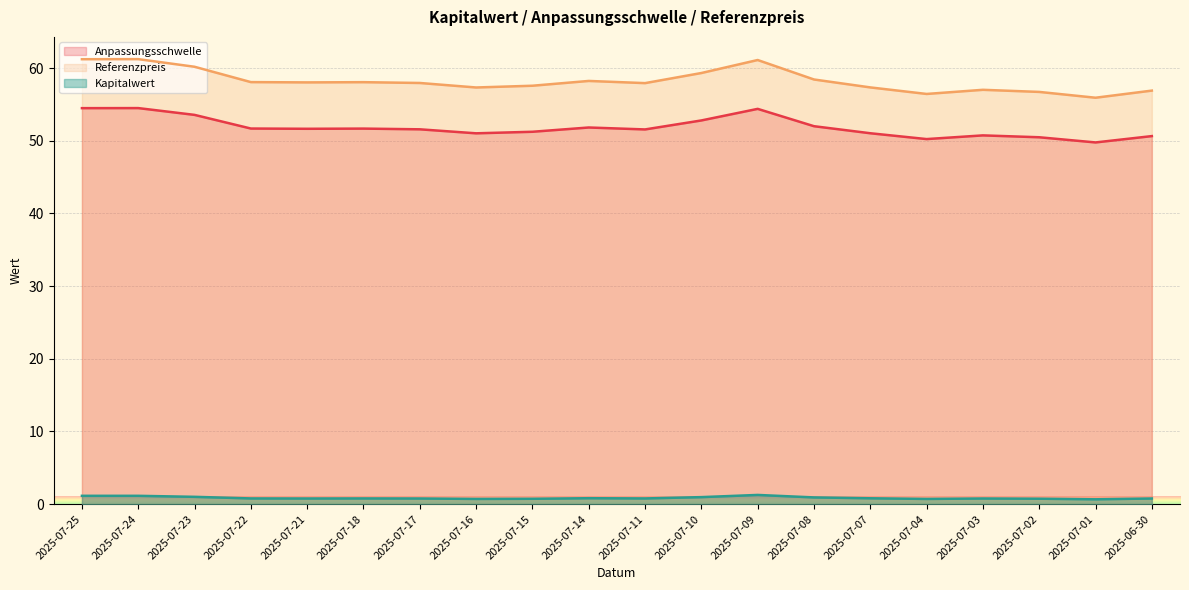

List the series in order of their peak value, lowest first.

Kapitalwert, Anpassungsschwelle, Referenzpreis